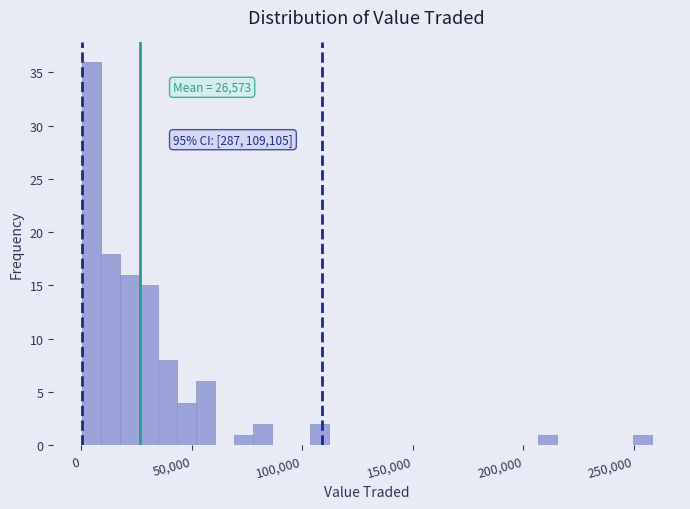

Around what value on the x-axis is the tallest bar? Give the approximate position of its centre, as read against the axis.

5000